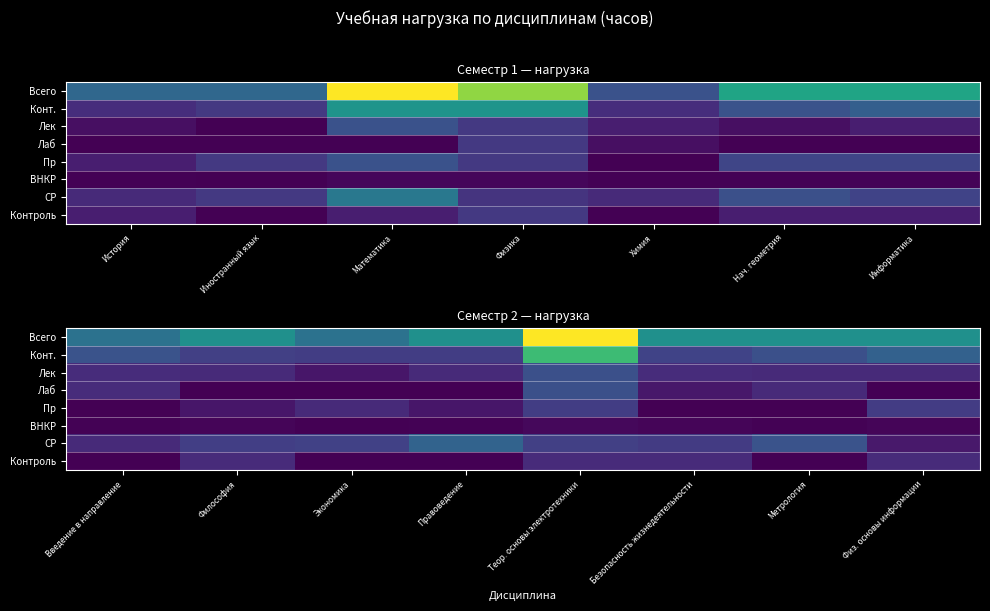

What is the difference between the highest and lowest values at Правоведение?

144.0